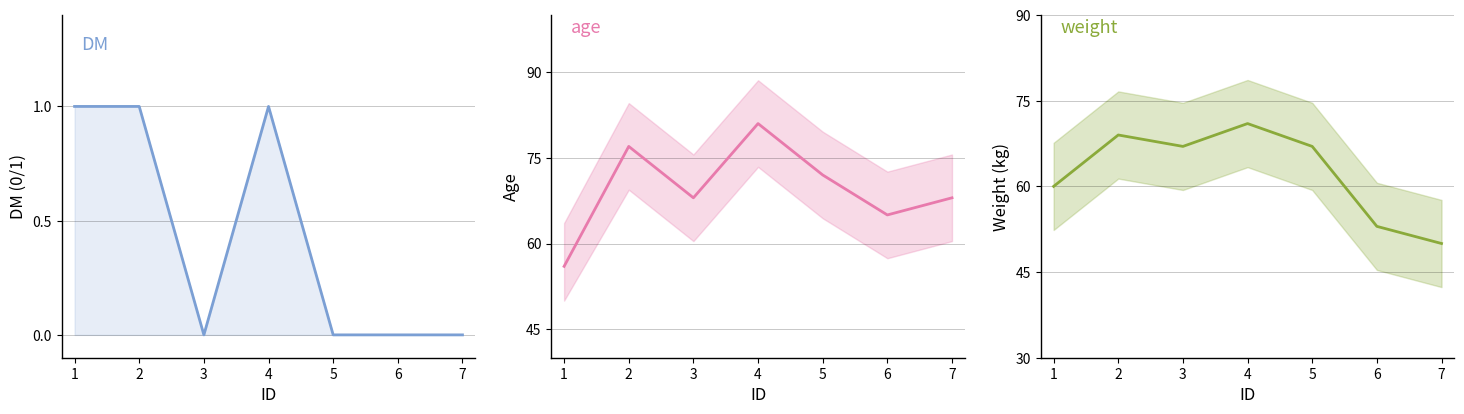

True or false: DM and weight cross at least once.

False